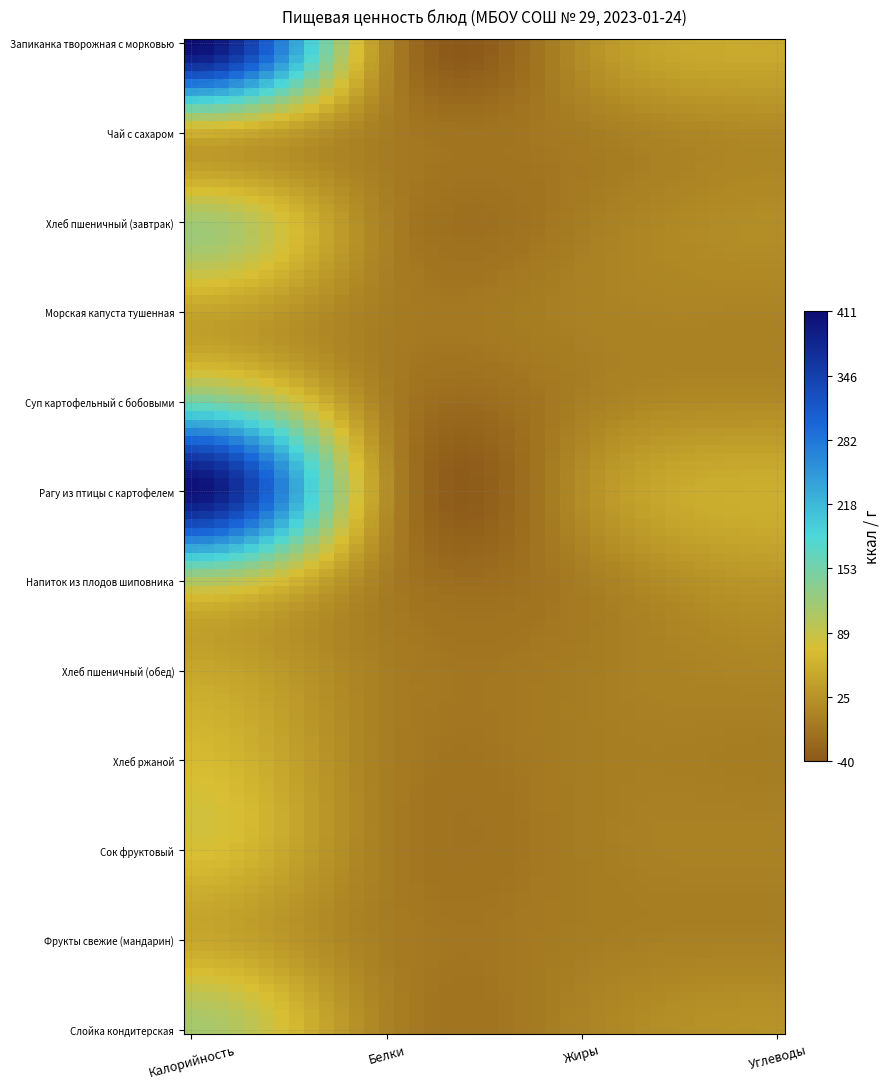

How many data points does each series have?

4